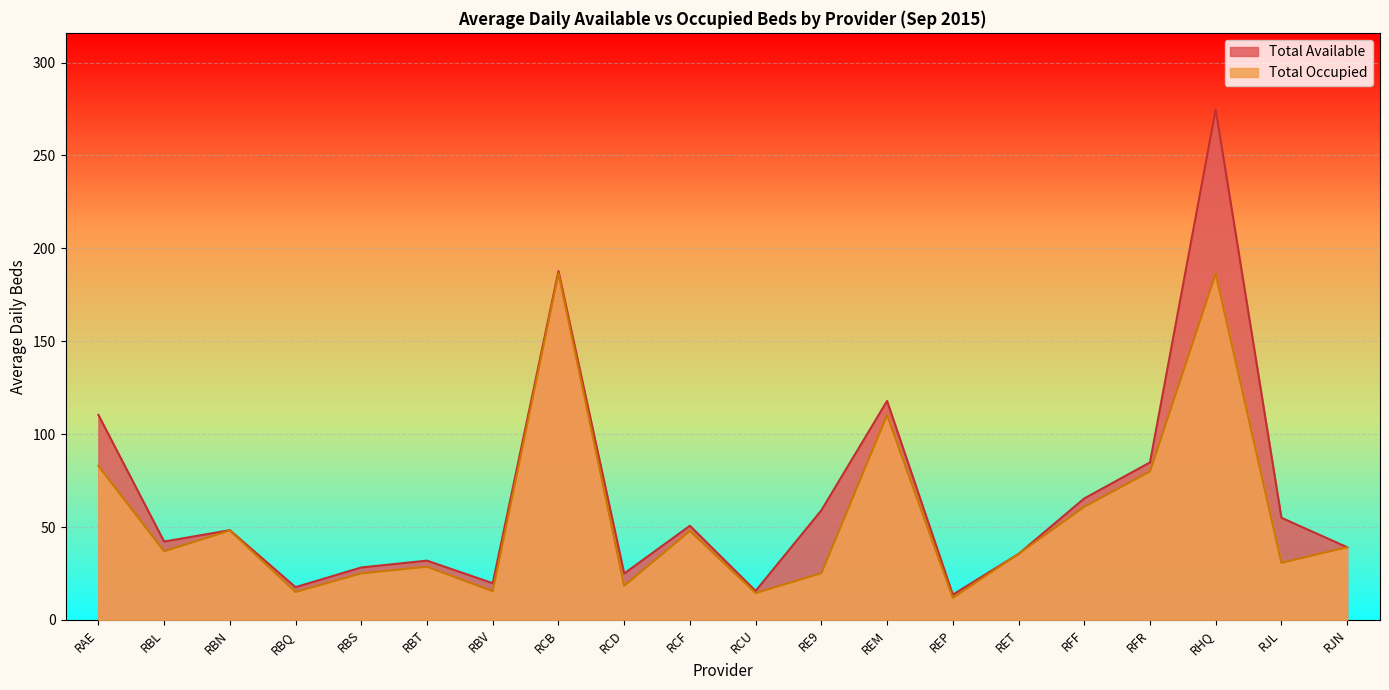

Reading right to left, list all the values displayed in this chart.

Total Available: 39.2	55.0	274.8	84.8	65.4	35.5	13.6	117.9	59.0	15.6	50.7	25.0	187.7	19.8	31.9	28.3	17.7	48.3	42.2	110.3
Total Occupied: 39.2	30.8	186.3	80.0	60.9	35.5	11.9	110.3	25.1	14.5	47.9	18.4	186.6	15.5	28.6	25.1	15.1	48.1	37.0	83.0